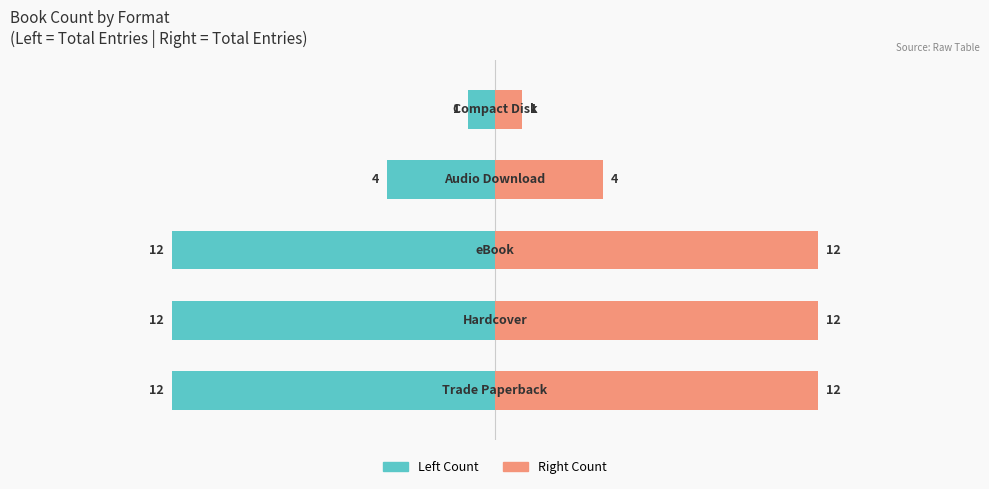

Reading left to right, extract all data points from this chart.

Count (Left): -12	-12	-12	-4	-1
Count (Right): 12	12	12	4	1